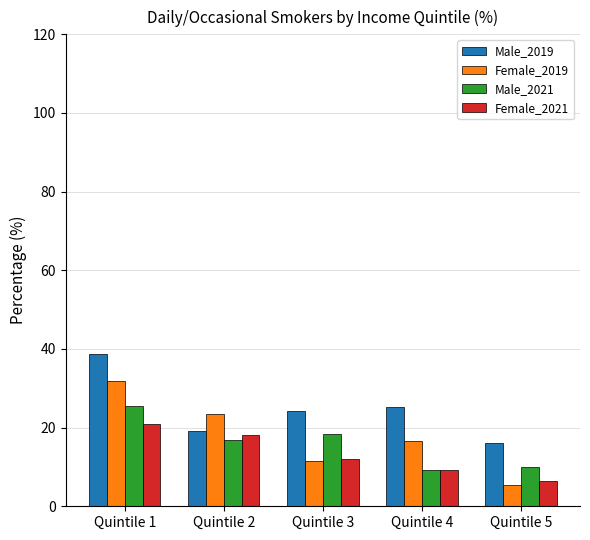

The Female_2019 series shows 16.7 at Quintile 4. True or false?

True